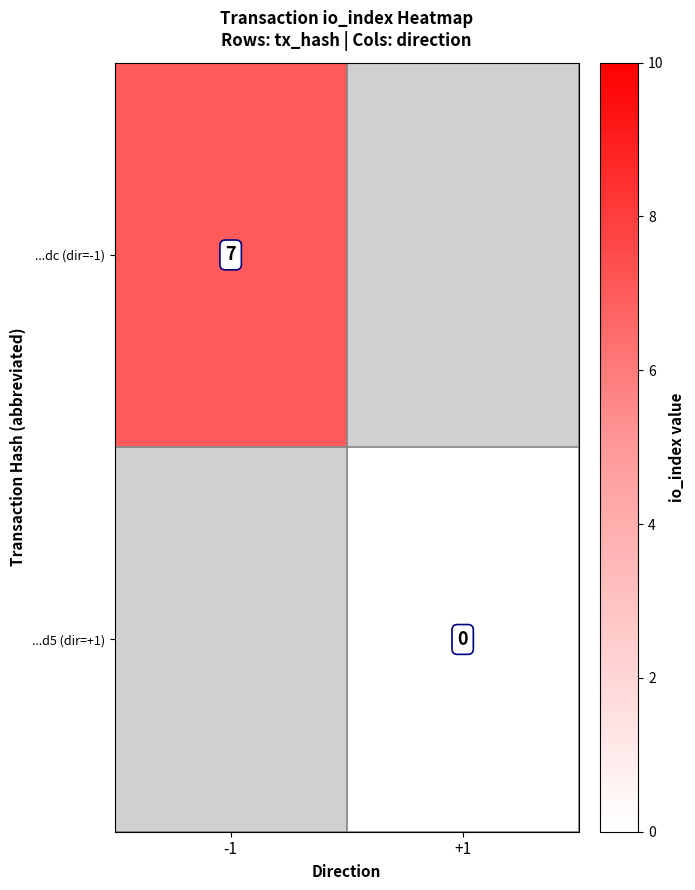

The ...dc (dir=-1) series shows 3 at -1. True or false?

False